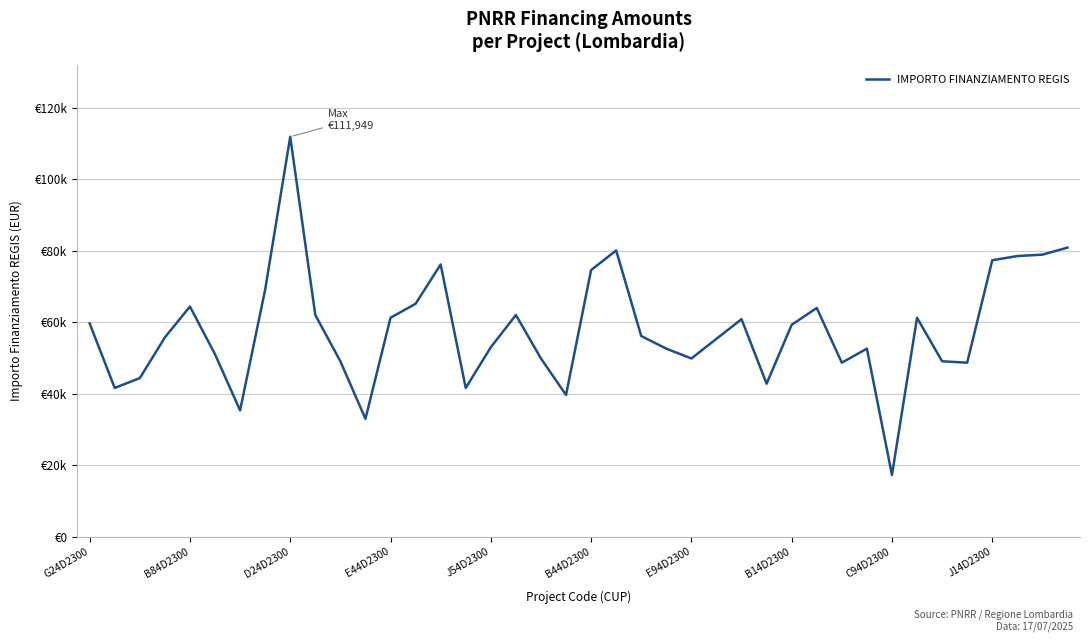

Which label corresponds to the smallest value in the chart?

C94D2300